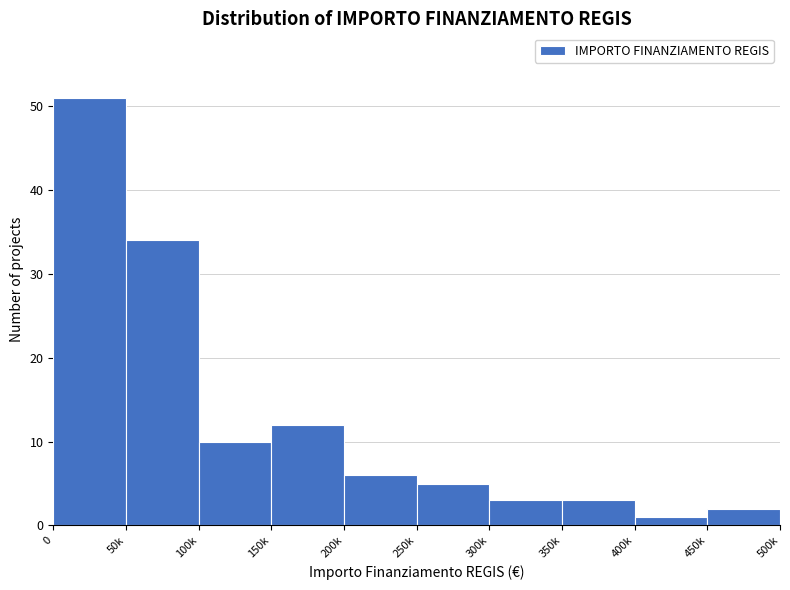

Reading left to right, what are all the values shown in this chart?

0=51	50k=34	100k=10	150k=12	200k=6	250k=5	300k=3	350k=3	400k=1	450k=2